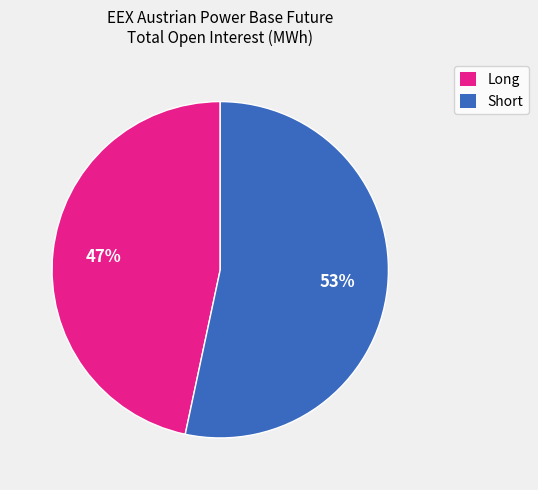

To the nearest percent, what portion does Long represent?

47%